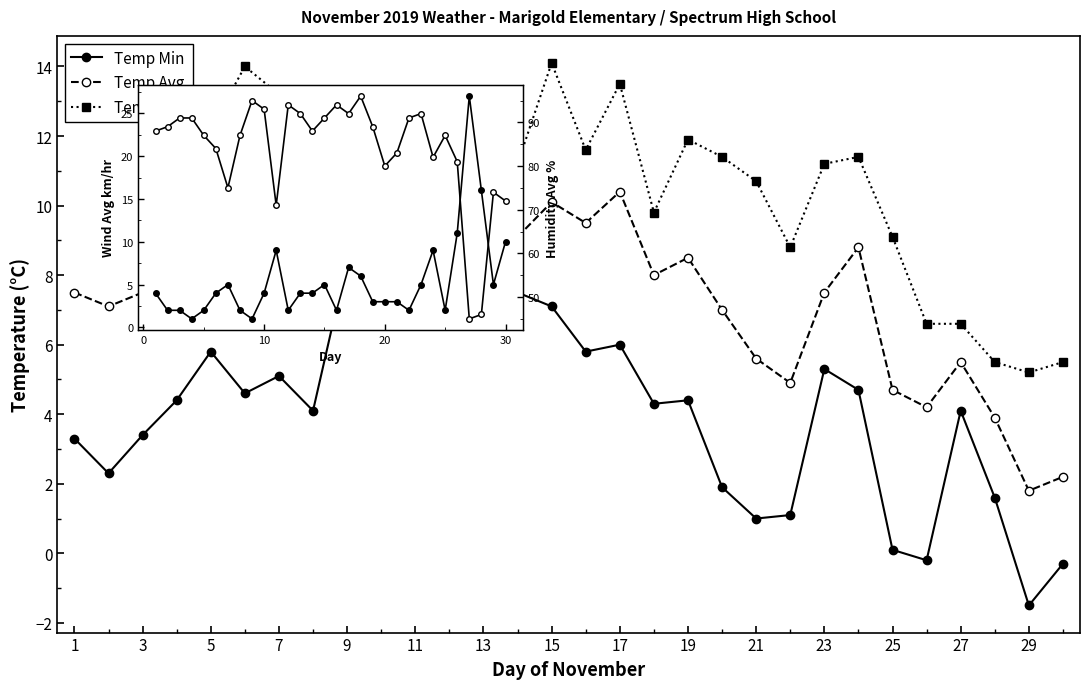

The value of Temp Min at 3 is 0.9. True or false?

False